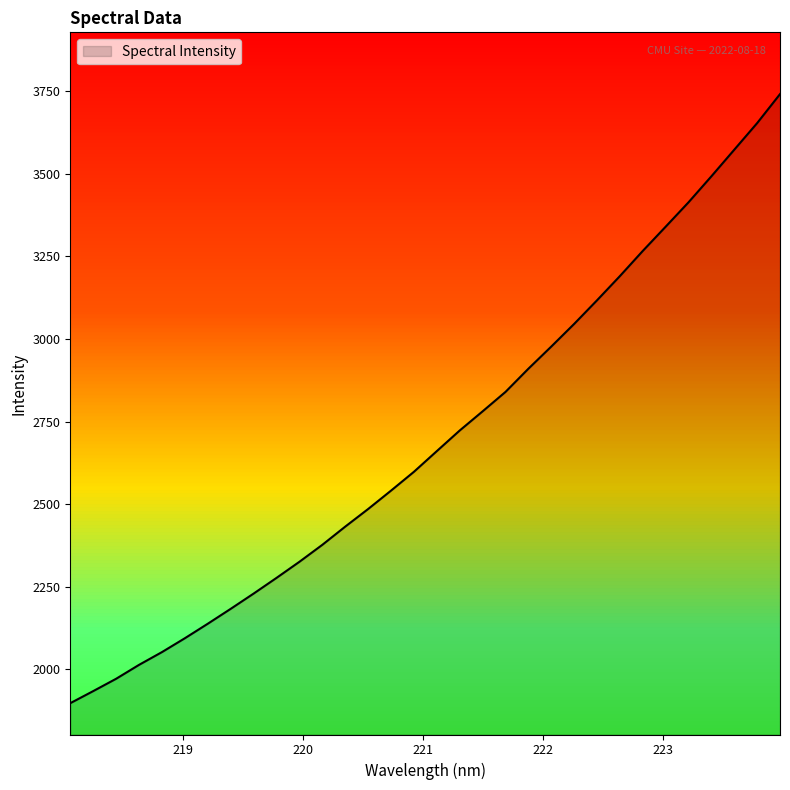

What is the smallest value displayed?

1897.1